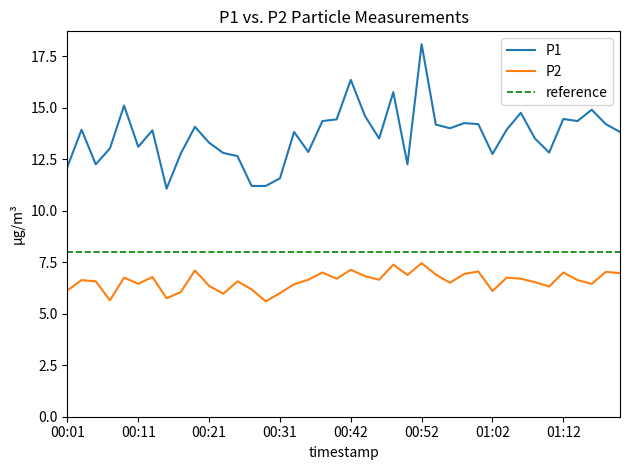

What is the sum of all P2 values?

263.5